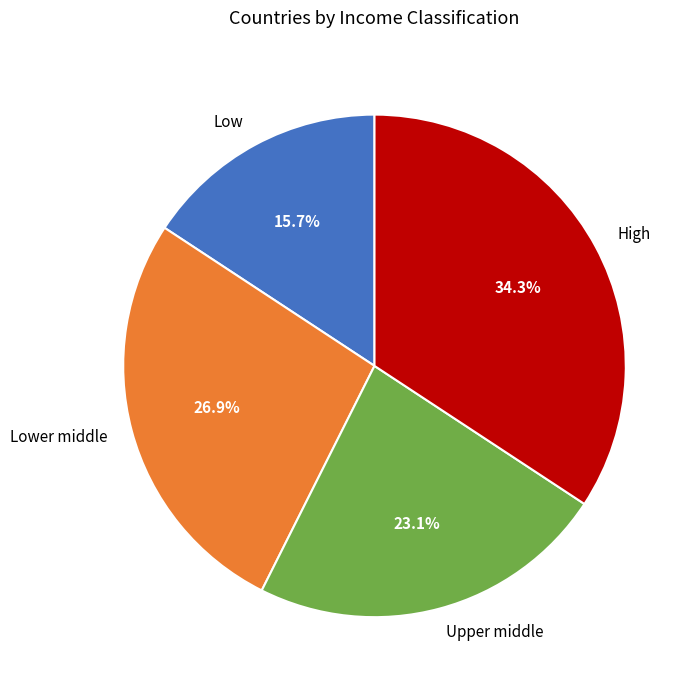

What percentage is the Upper middle slice, to the nearest percent?

23%